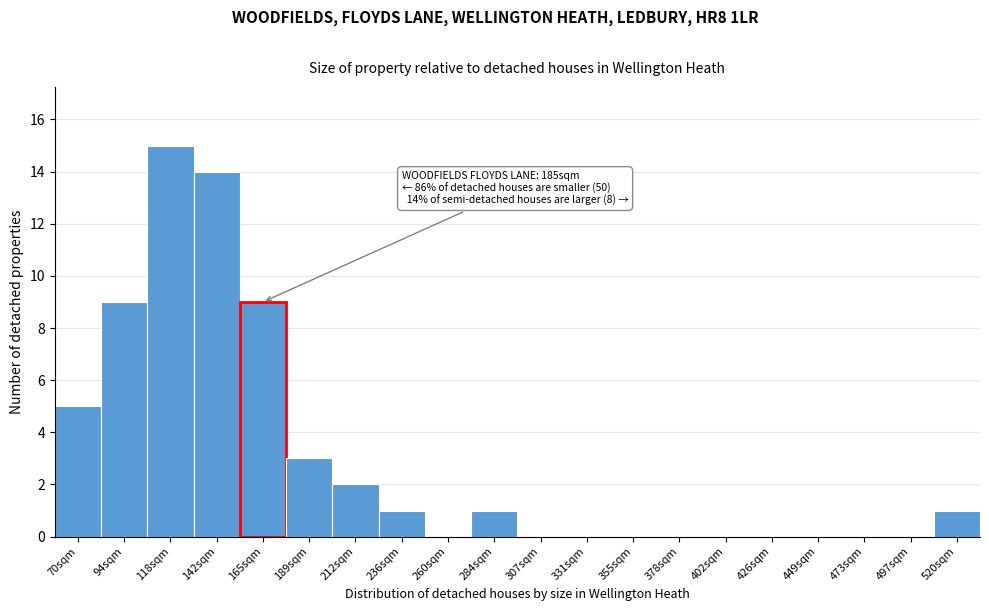

Reading left to right, extract all data points from this chart.

70sqm=5	94sqm=9	118sqm=15	142sqm=14	165sqm=9	189sqm=3	212sqm=2	236sqm=1	260sqm=0	284sqm=1	307sqm=0	331sqm=0	355sqm=0	378sqm=0	402sqm=0	426sqm=0	449sqm=0	473sqm=0	497sqm=0	520sqm=1